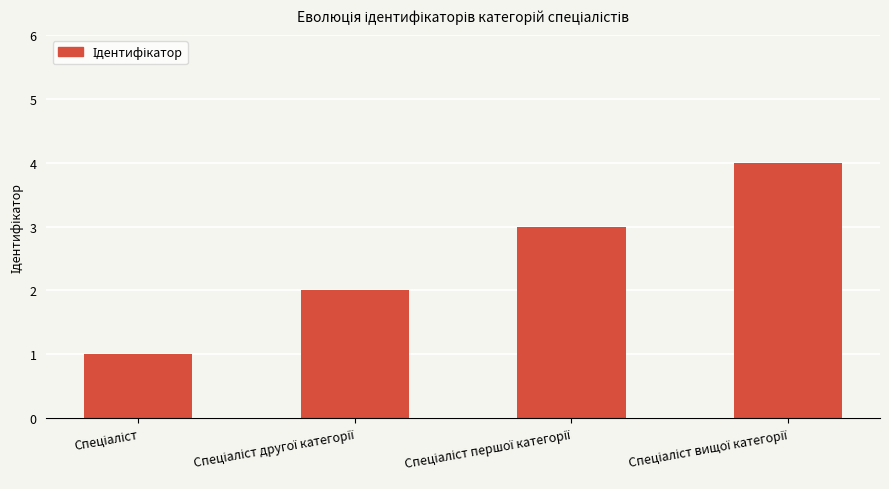

What is the difference between the maximum and minimum values?

3